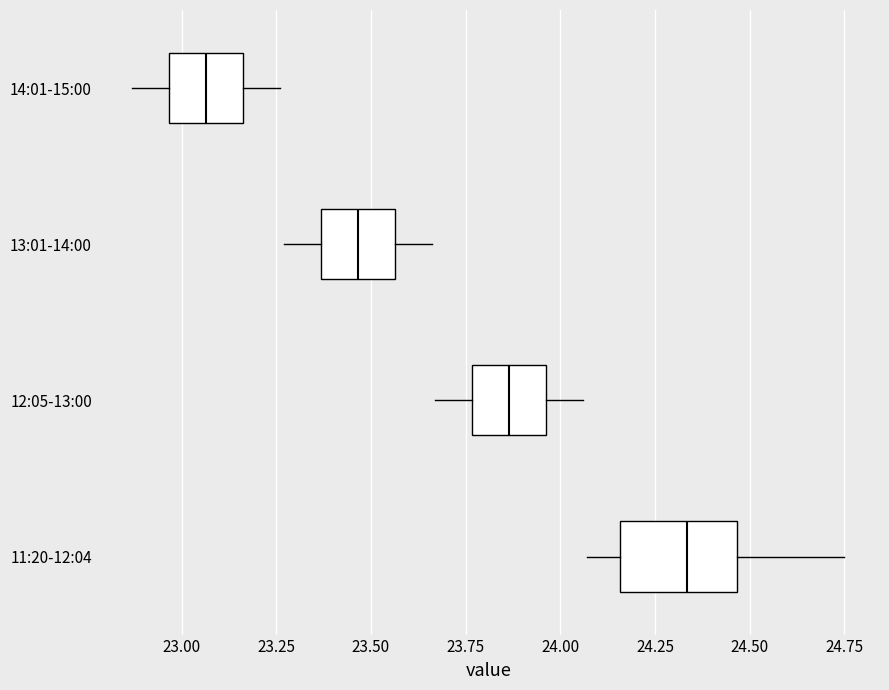

Where is the right edge of the box for 13:01-14:00 on the x-axis? The values are not printed on the chart, so give them approximately, as read against the axis.

23.55